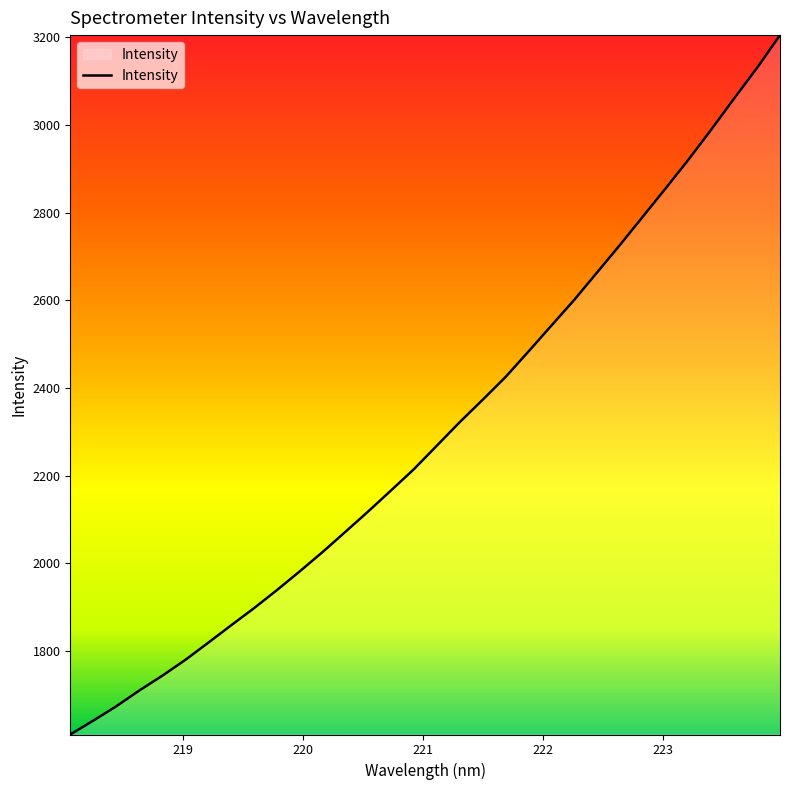

True or false: there are more than 0 points higher than both neighbors.

False